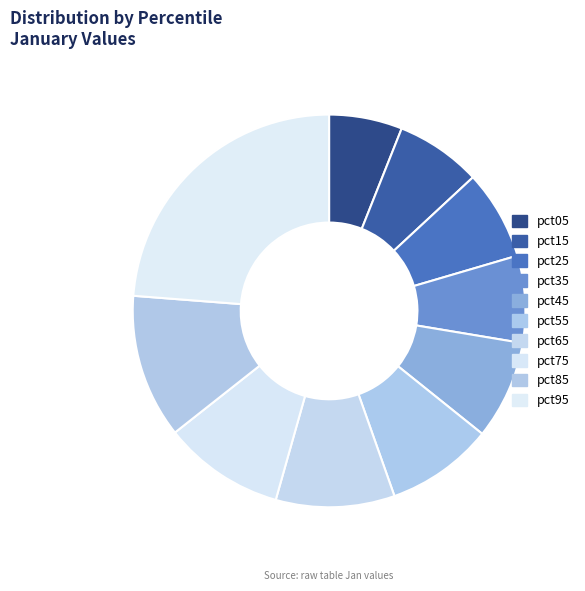

How many segments does this pie chart have?

10